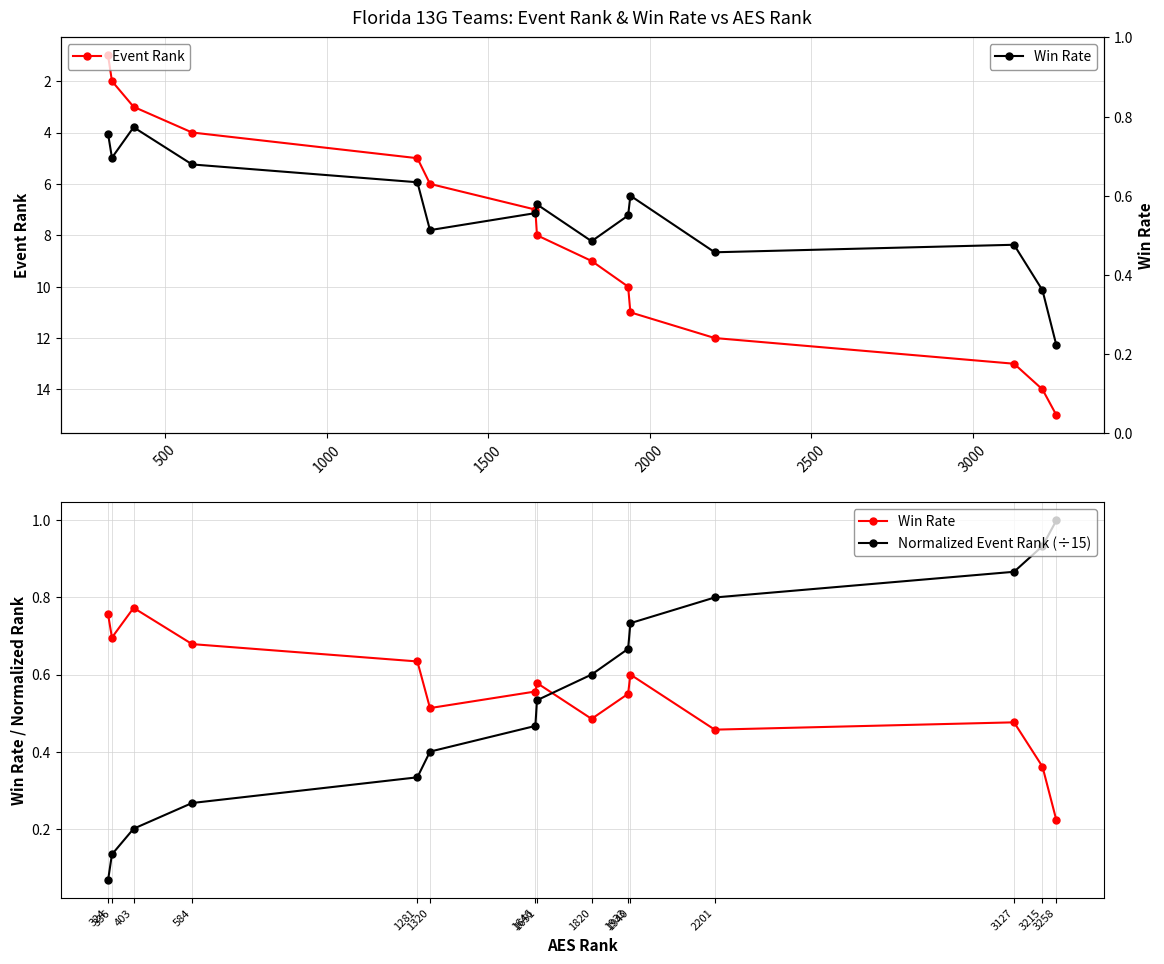

True or false: Event Rank has more than 2 points higher than both neighbors.

False